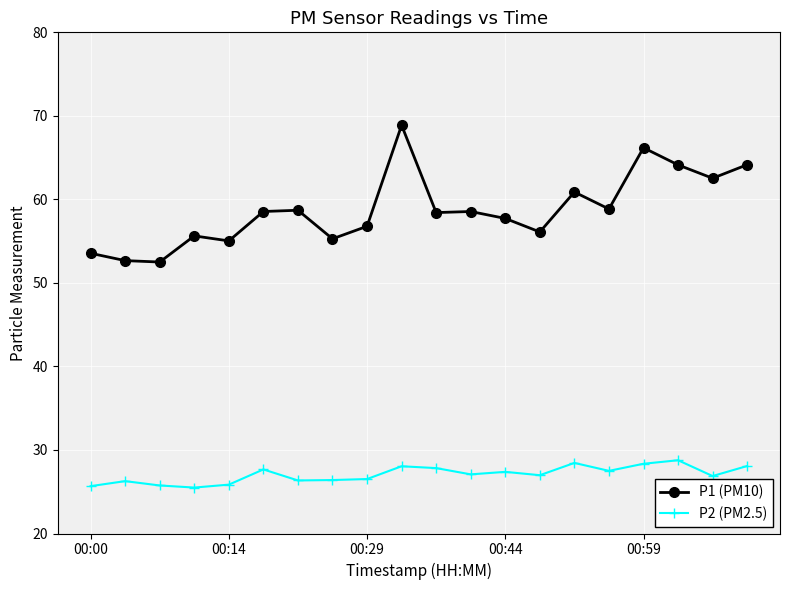

What is the difference between the maximum and minimum values in the P2 (PM2.5) series?

3.3